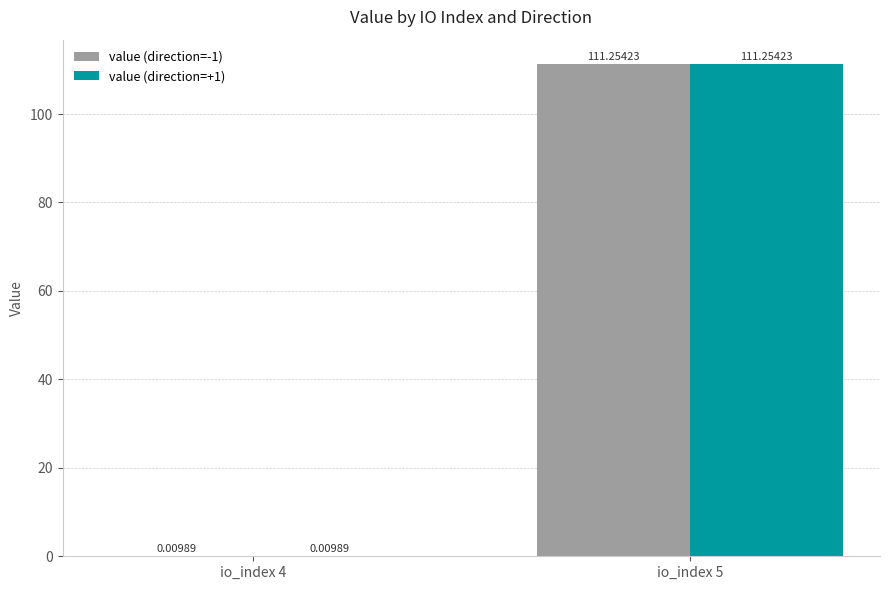

What is the sum of all value (direction=+1) values?

111.3